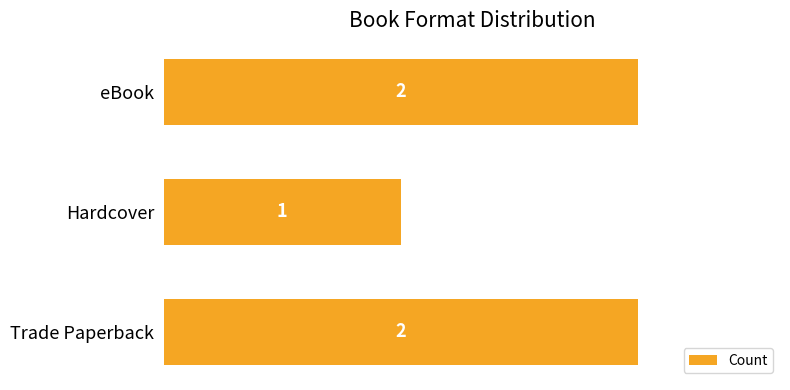

How many values are between 1 and 2?

3